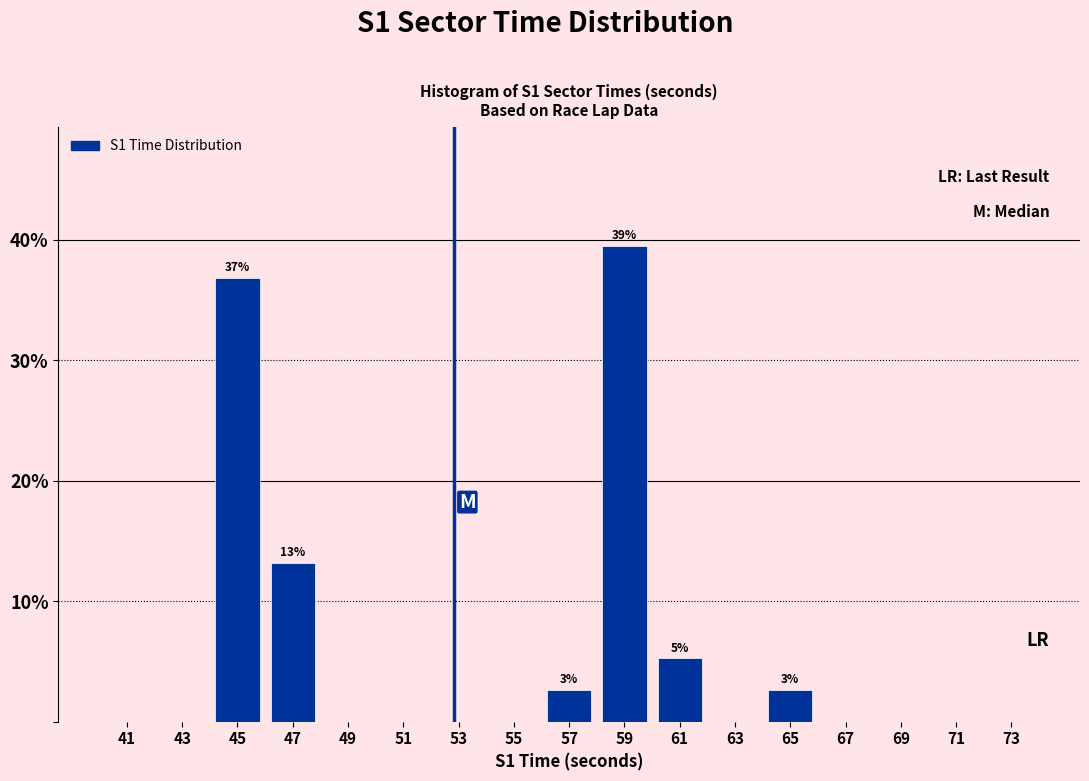

Over which range of the x-axis is the bar tallest?

58 to 60